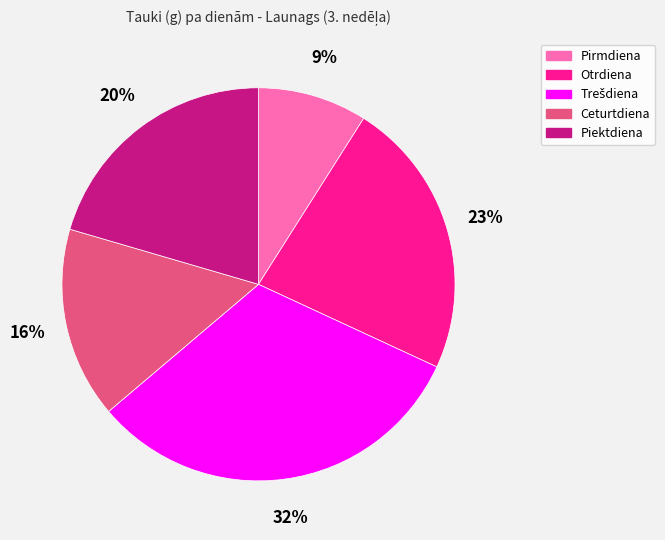

What is the ratio of the value at Ceturtdiena to the value at Otrdiena?

0.7